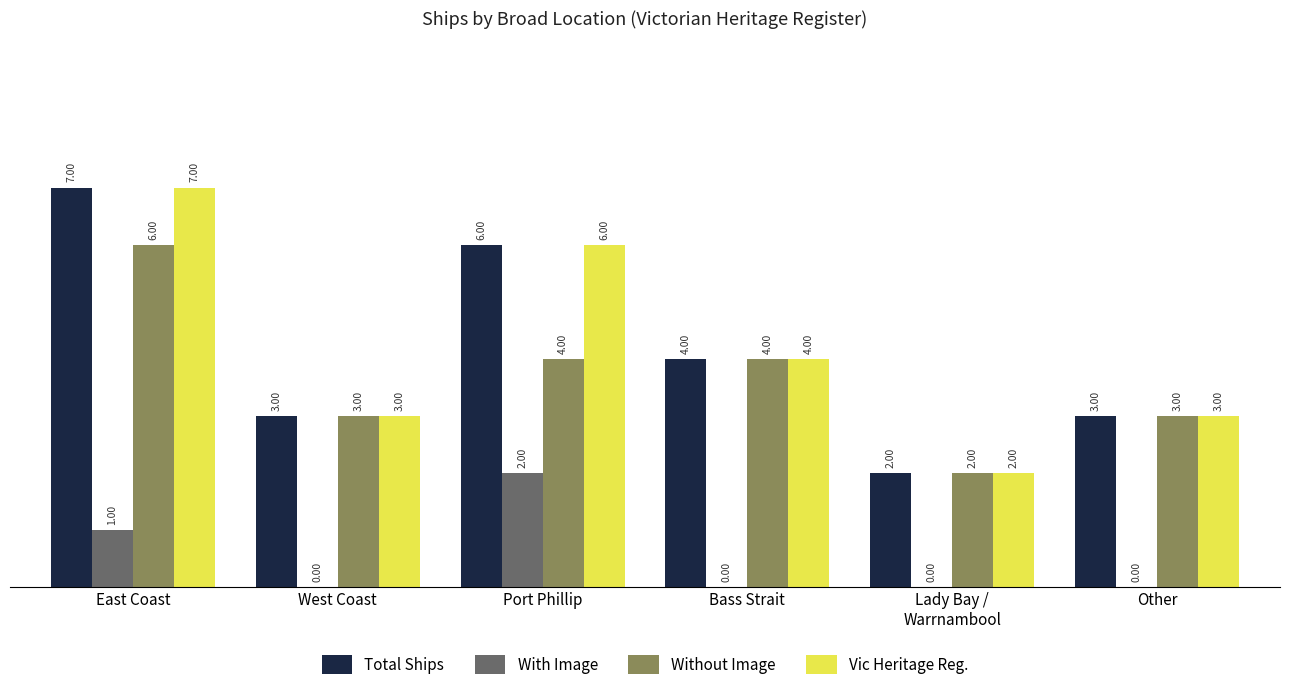

What is the sum of the Total Ships values at West Coast and Bass Strait?

7